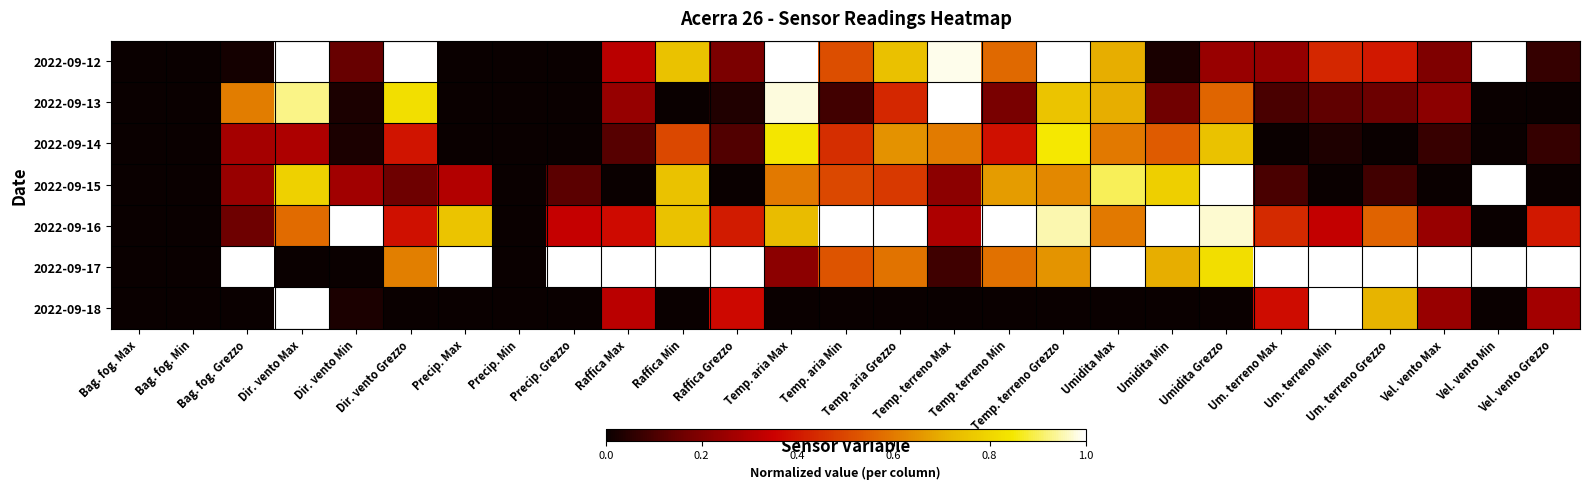

List the series in order of their peak value, lowest first.

2022-09-14, 2022-09-12, 2022-09-13, 2022-09-15, 2022-09-16, 2022-09-17, 2022-09-18